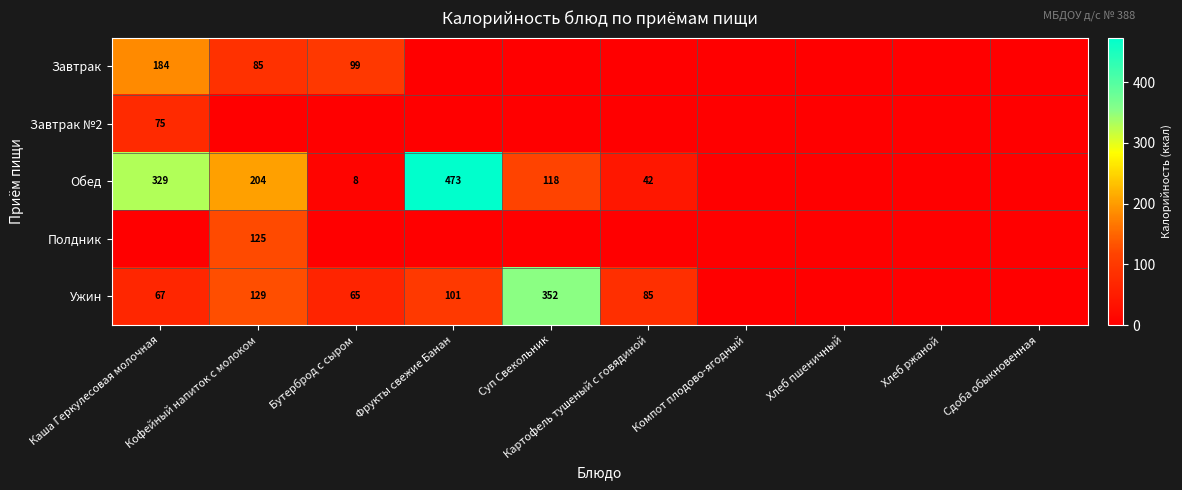

What is the sum of the Ужин values at Кофейный напиток с молоком and Картофель тушеный с говядиной?

214